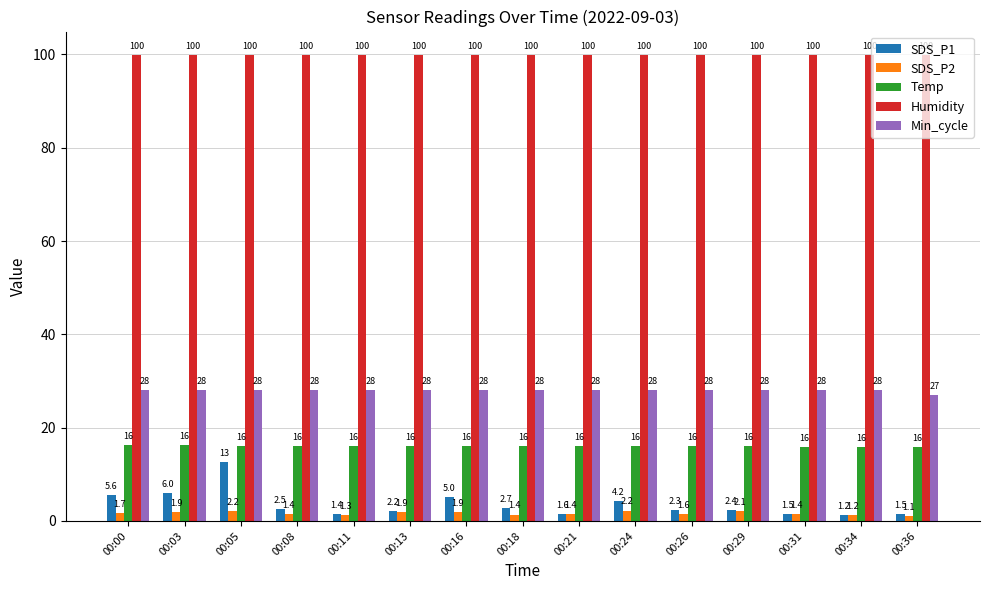

Are the bars grouped side by side (vs. stacked)?

Yes